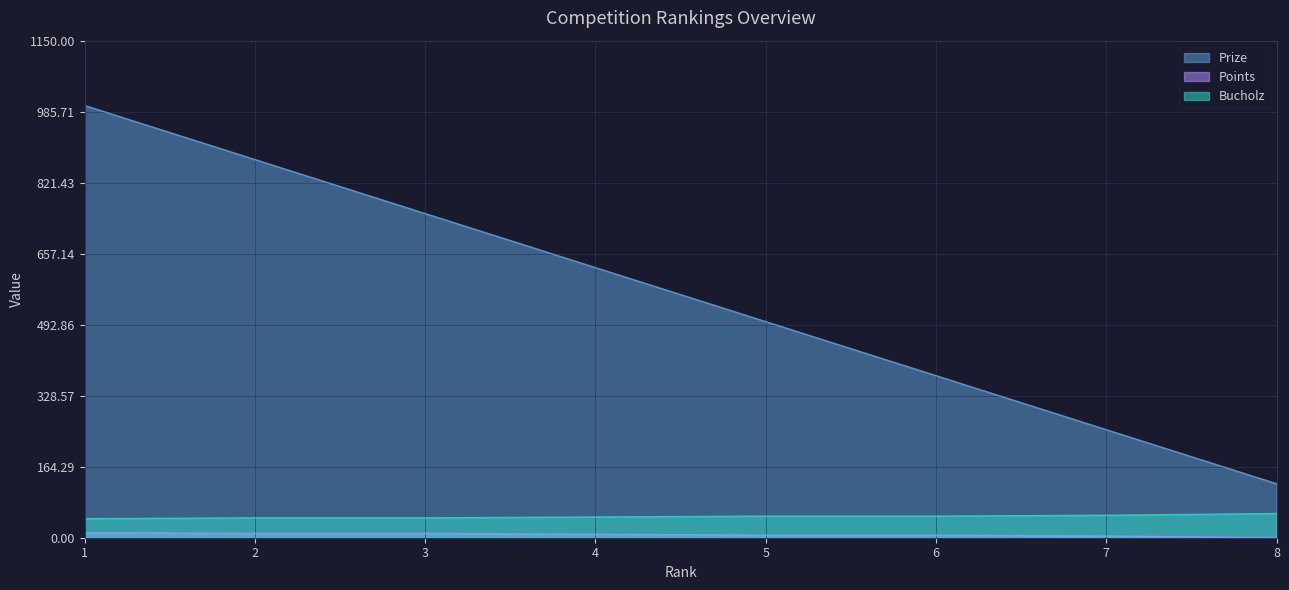

Which has a higher value, 2 or 4?

2